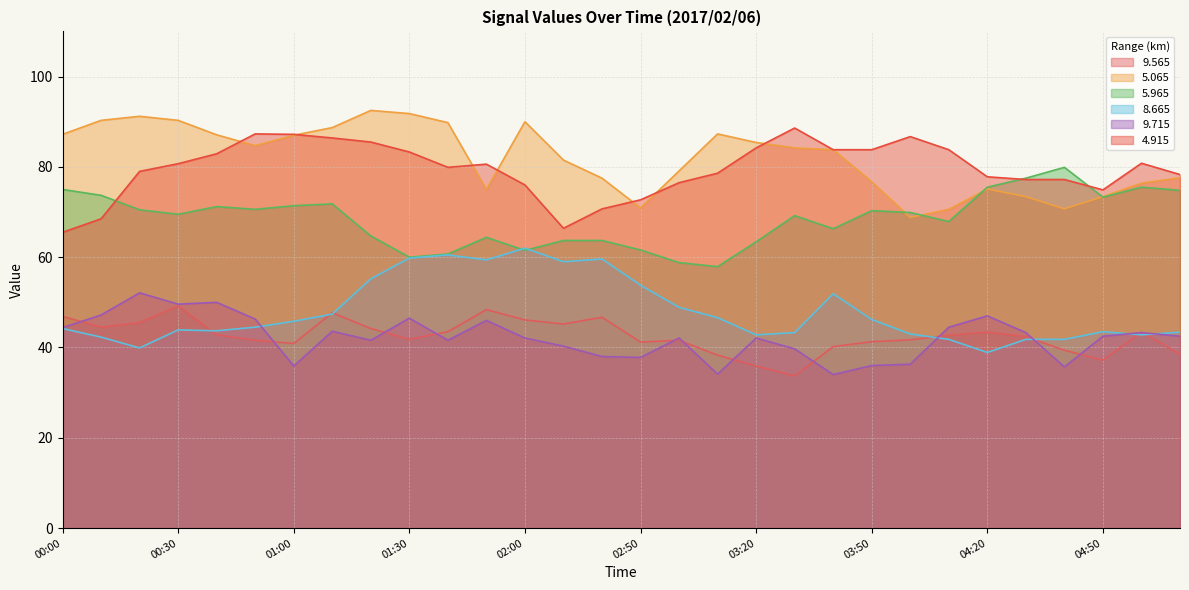

Is it true that 9.565 equals 44.2 at 01:20?

True